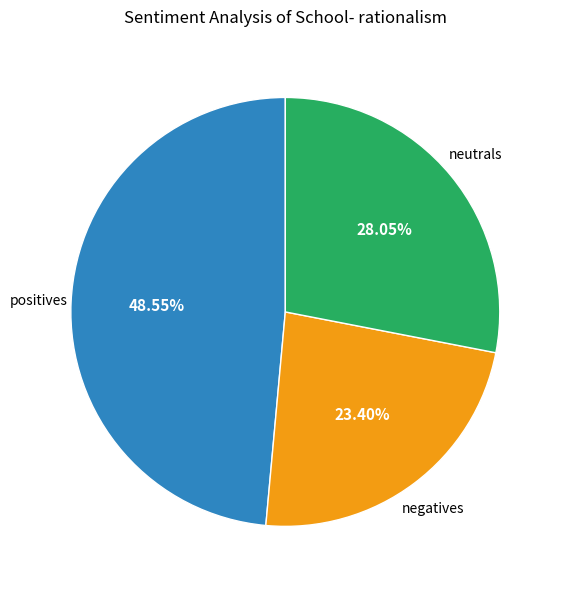

Is there any slice that represents more than half of the pie?

No